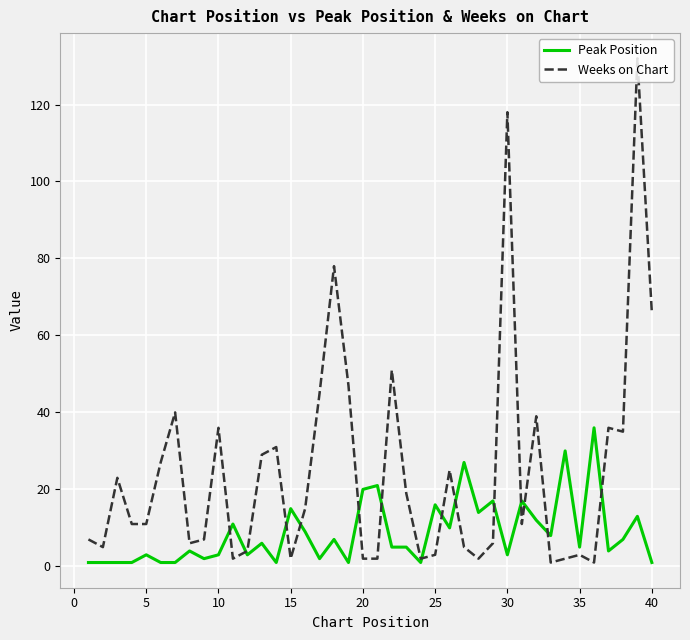

Rank the series by their average value, from lowest to highest.

Peak Position, Weeks on Chart